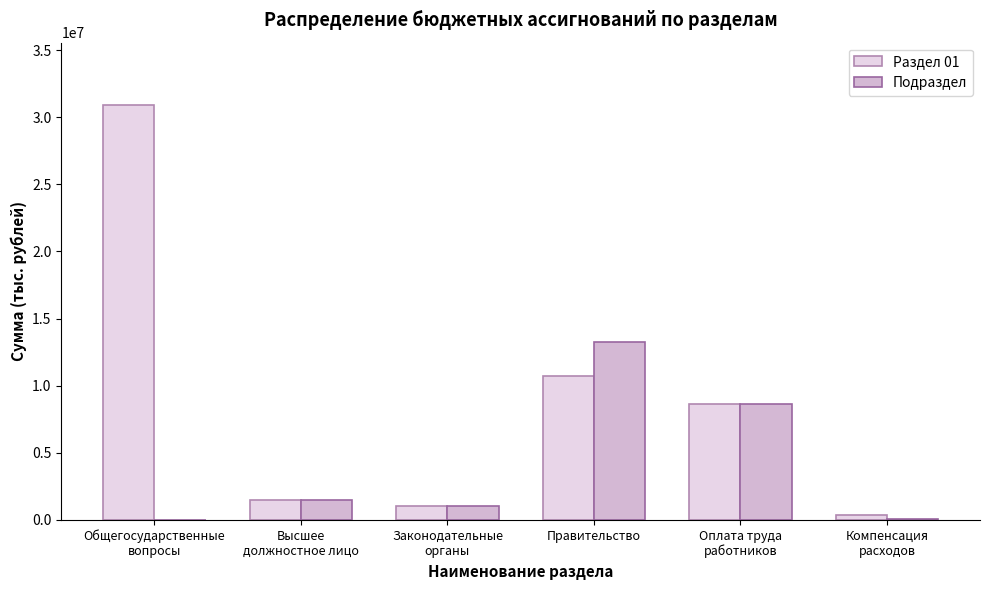

What is the maximum value for Подраздел?

13230453